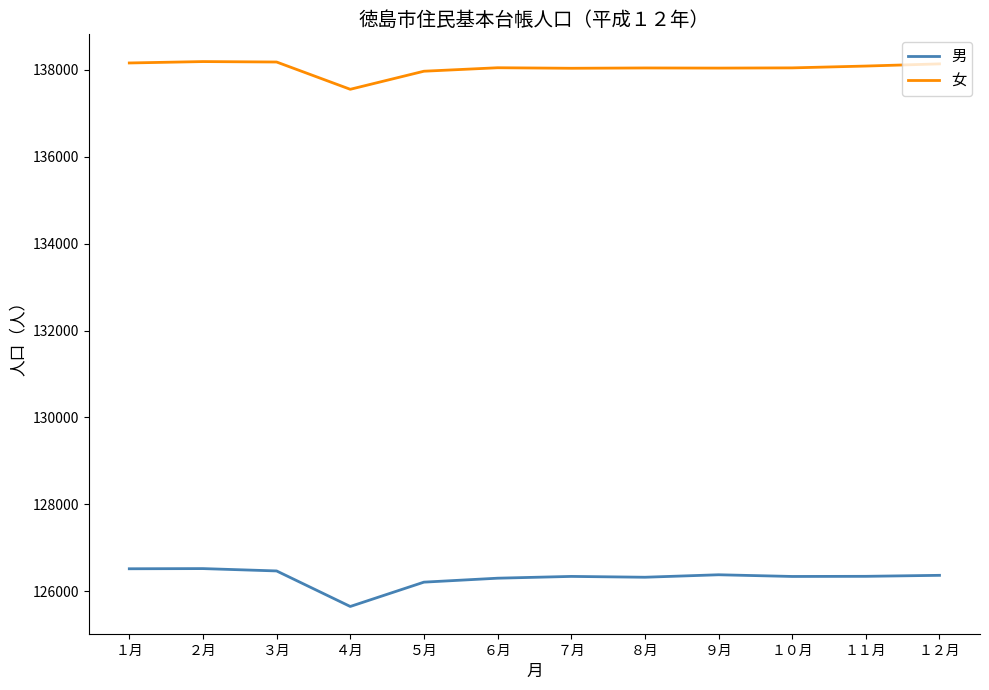

What is the spread (max minus min) of values at １１月?

11746